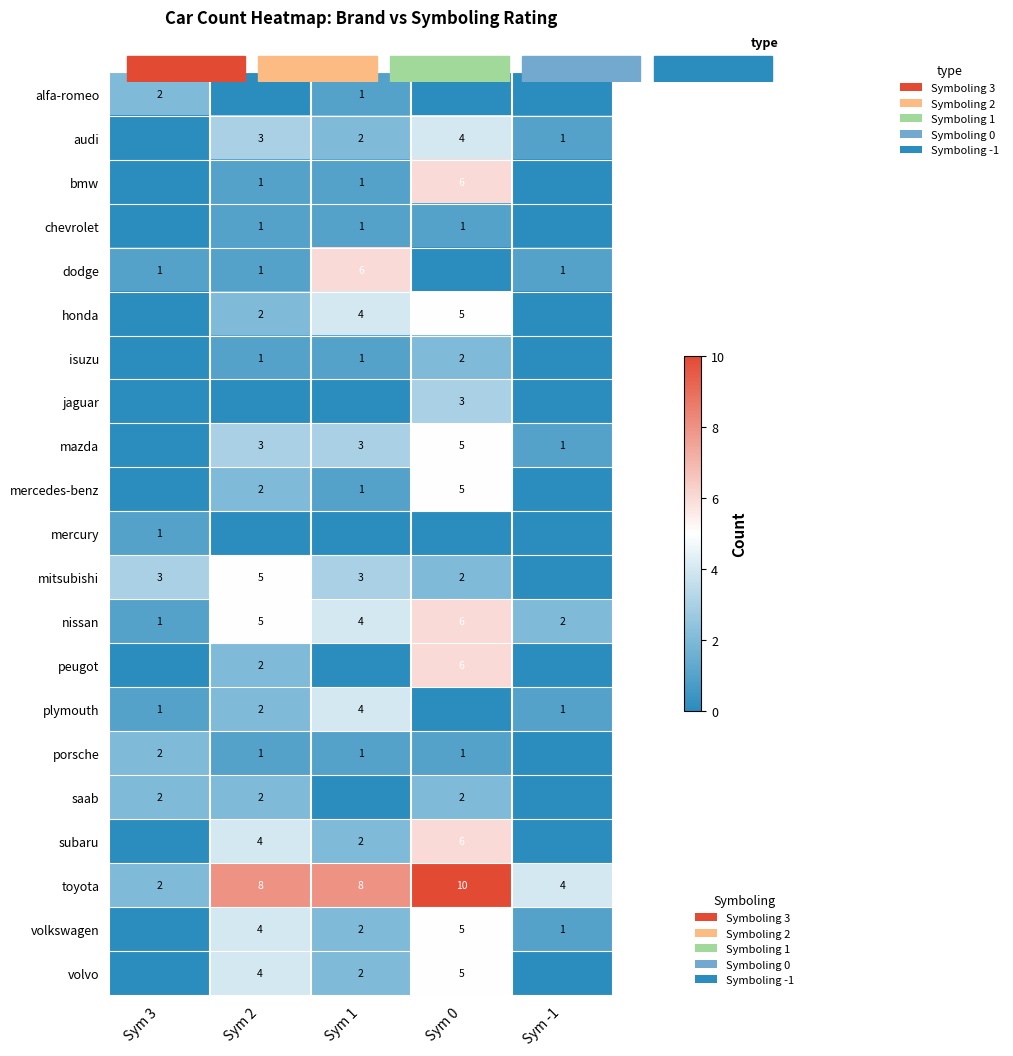

Between Sym 3 and Sym 1, which series saw the biggest shift?

toyota